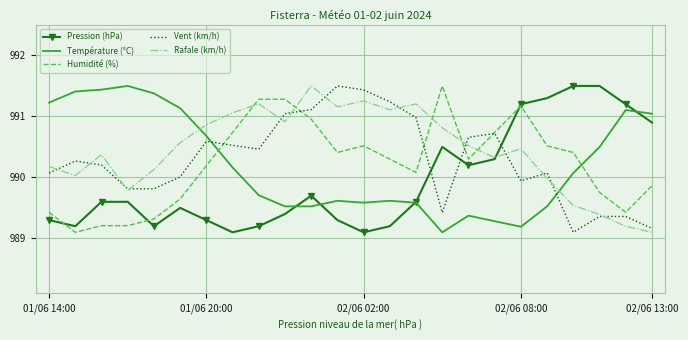

What is the smallest value displayed?

989.1